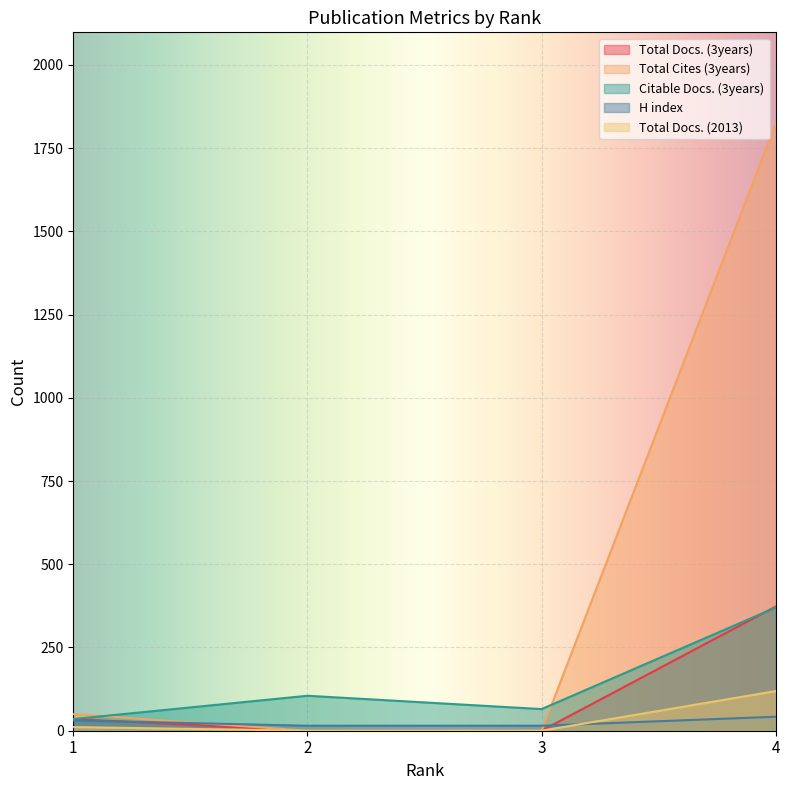

What are all the series names shown in the legend?

Total Docs. (3years), Total Cites (3years), Citable Docs. (3years), H index, Total Docs. (2013)